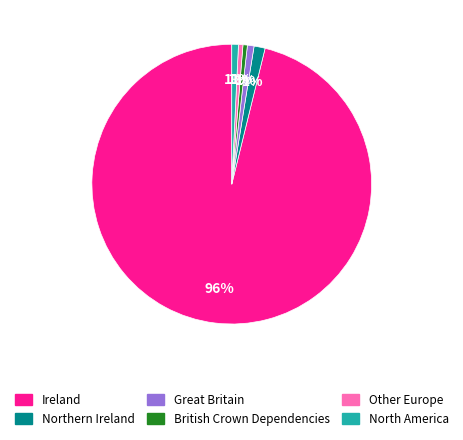

Is it true that North America is 1% of the pie?

True